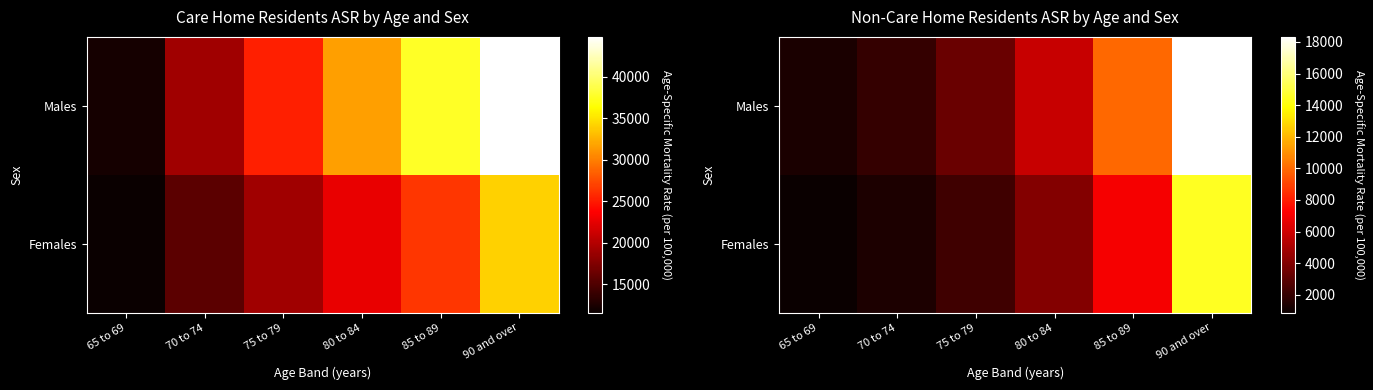

Which has a higher value, 90 and over or 85 to 89?

90 and over